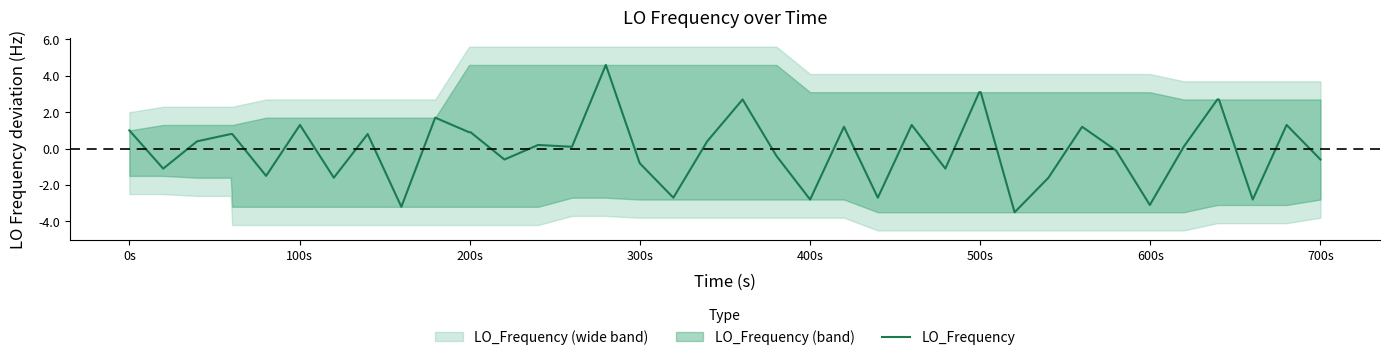

What is the smallest value displayed?

-3.5